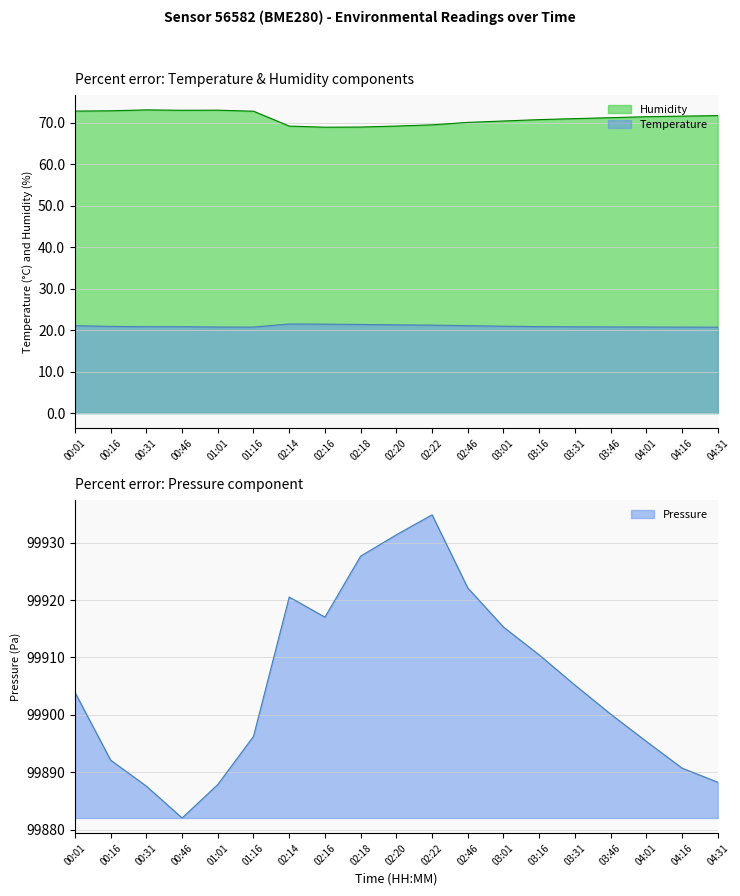

How many lines are shown in the chart?

3